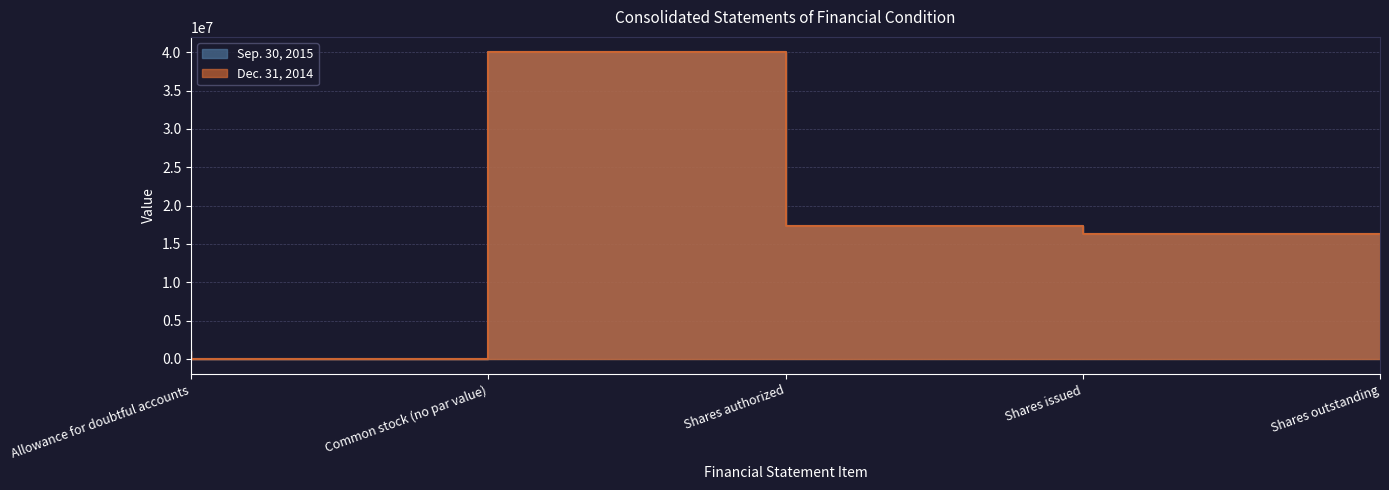

At Common stock (no par value), list the series in order from largest to smallest.

Sep. 30, 2015, Dec. 31, 2014